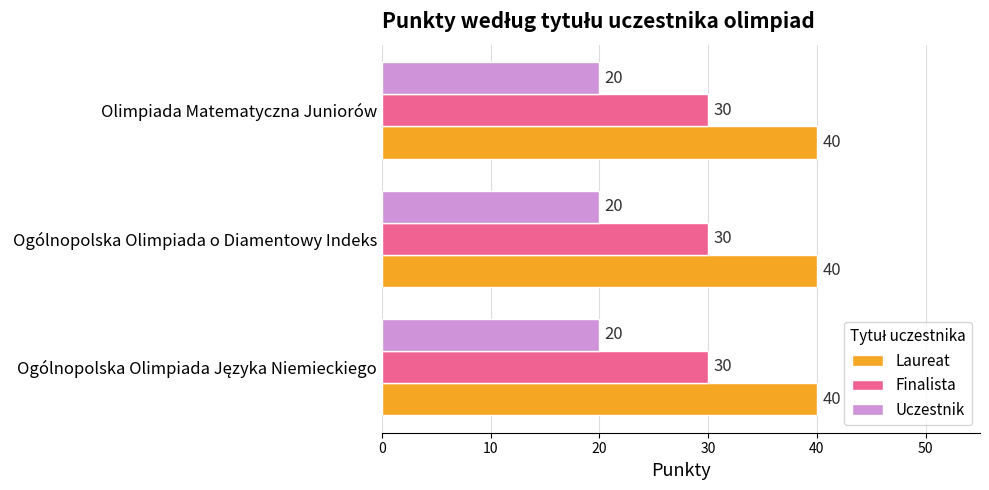

What is the approximate value of Uczestnik at Ogólnopolska Olimpiada o Diamentowy Indeks?

20